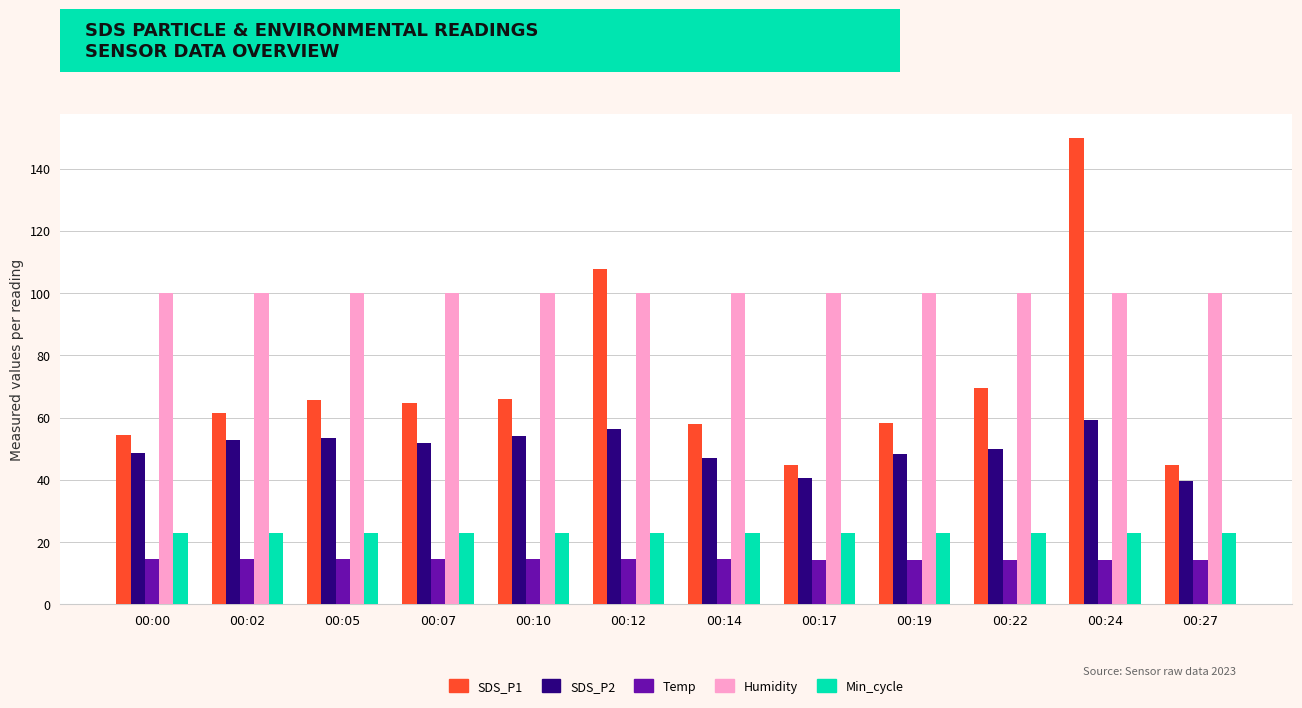

At 00:27, list the series in order from smallest to largest.

Temp, Min_cycle, SDS_P2, SDS_P1, Humidity